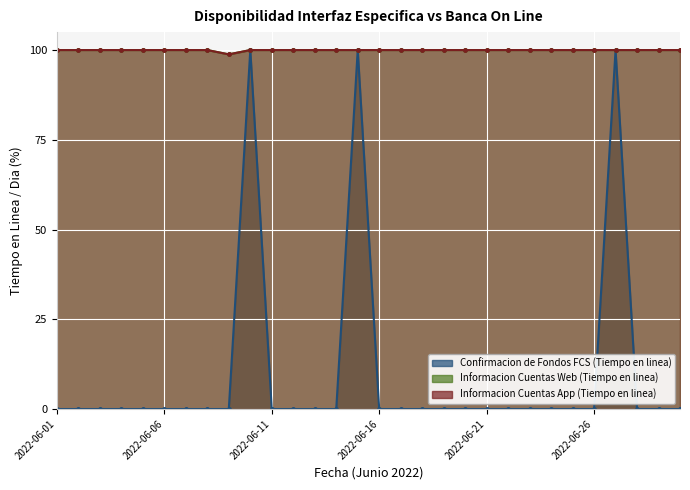

How many lines are shown in the chart?

3